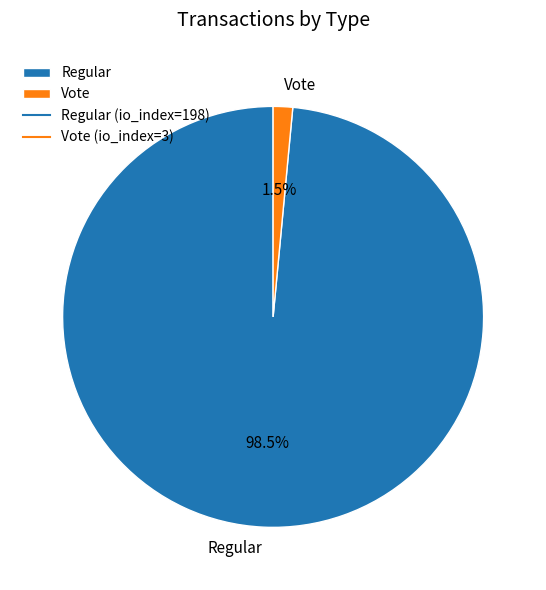

The Regular slice represents 87% of the pie. True or false?

False